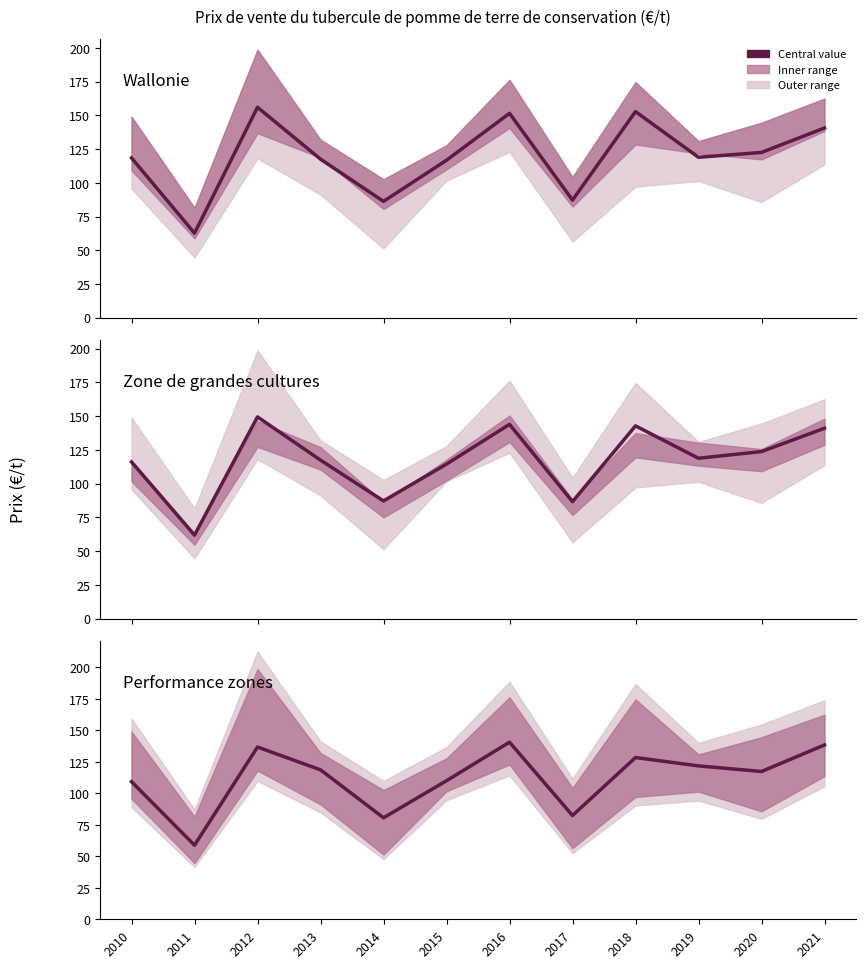

The Performance zones series shows 59.7 at 2010. True or false?

False